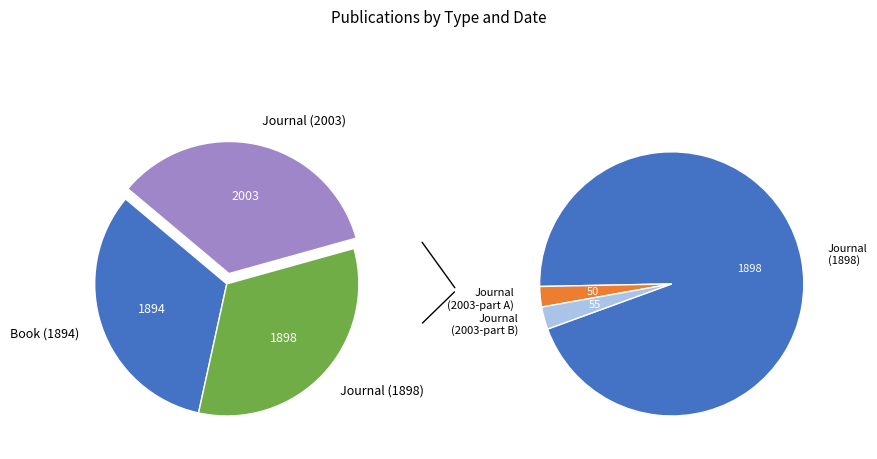

What is the smallest slice in the pie chart?

Book (1894)